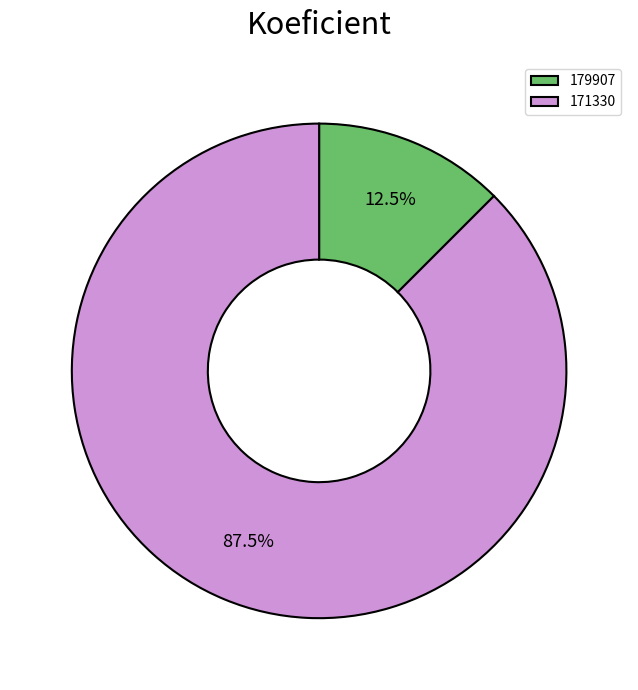

Count the number of slices in the pie.

2